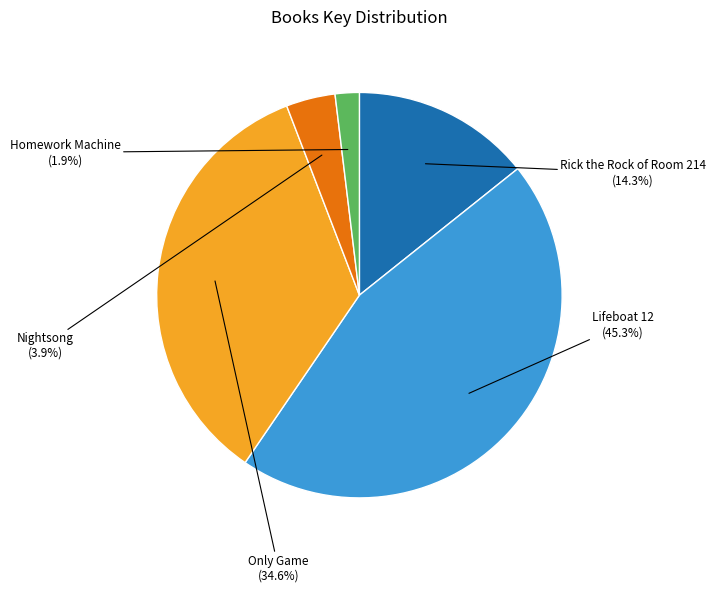

Is there a majority slice in this chart?

No